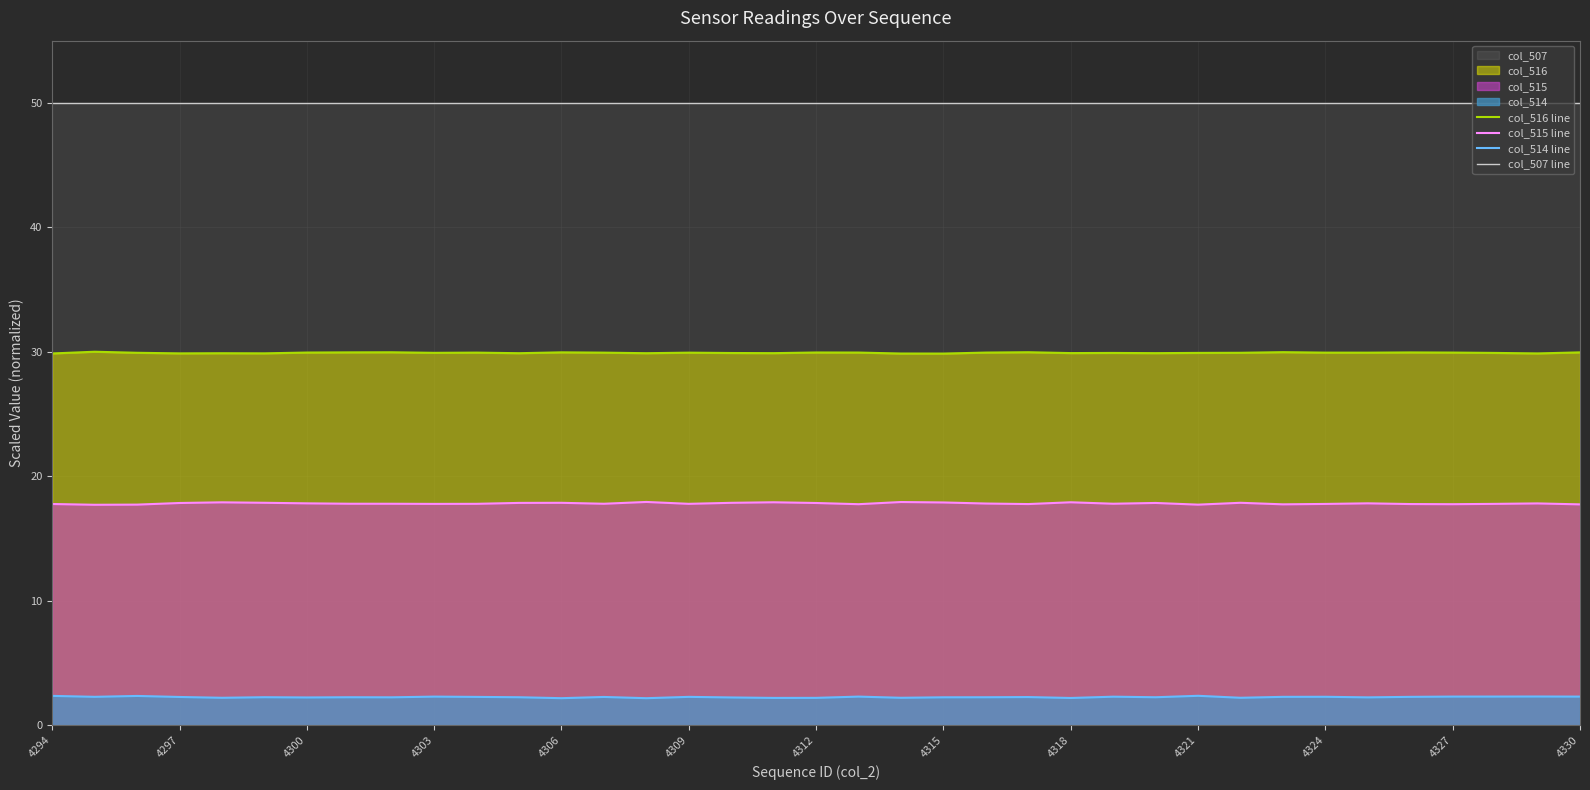

How many lines are shown in the chart?

4